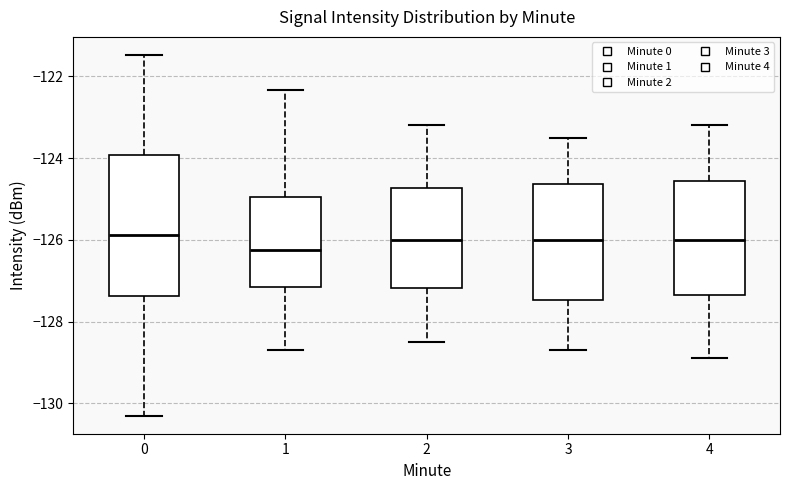

Which box is the tallest, from its lower edge to its upper edge?

0